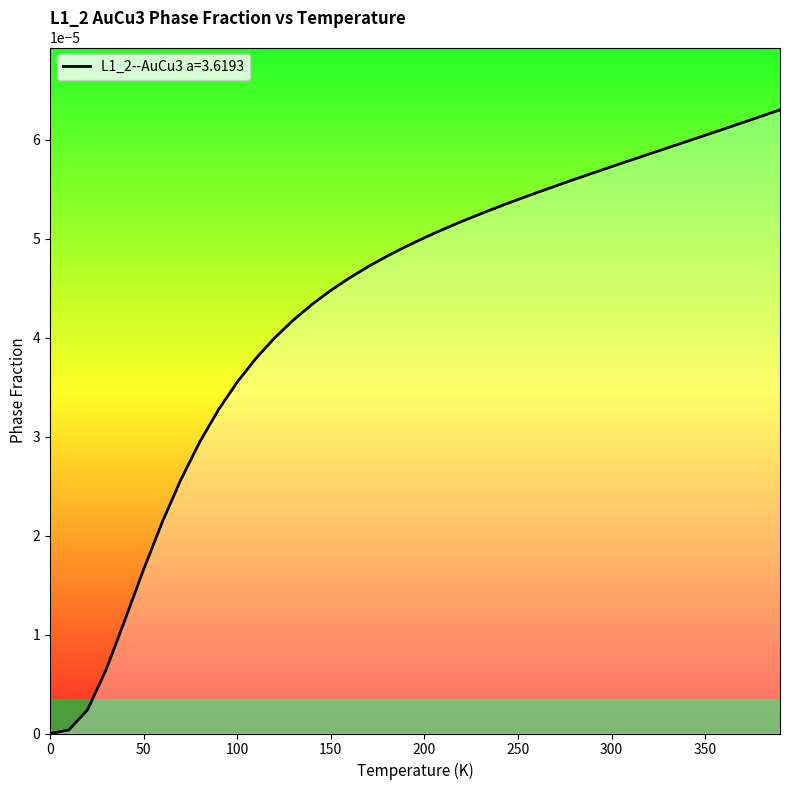

How many lines are shown in the chart?

1